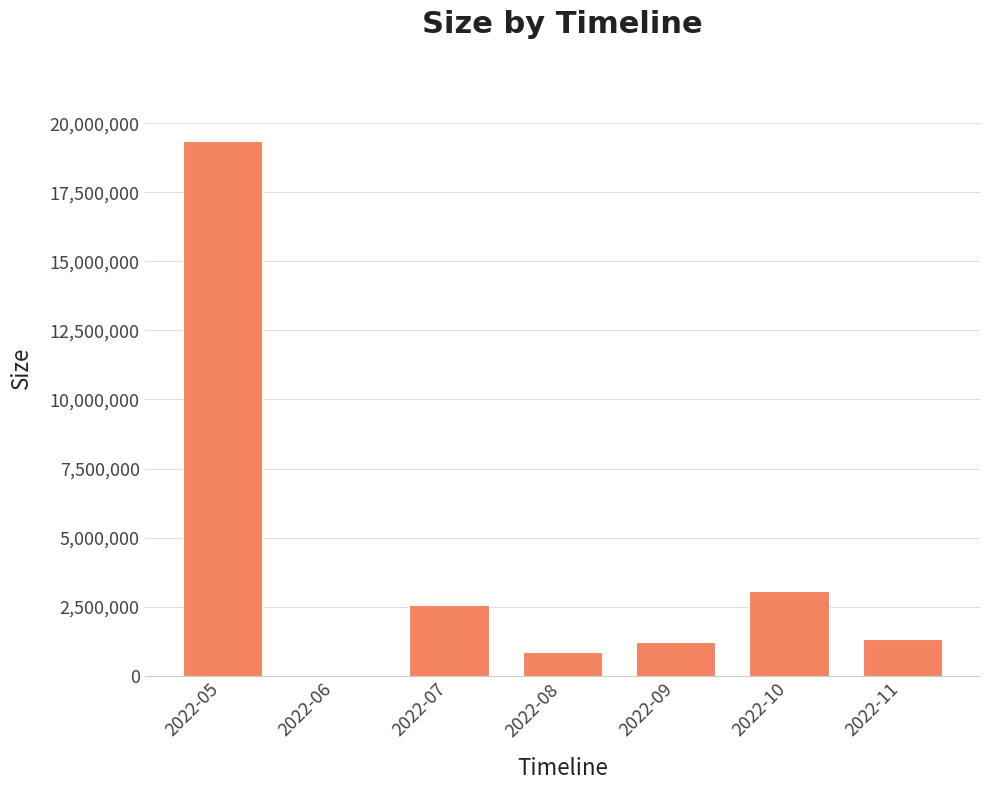

Where is the data nearest to the value 9678892?

2022-10